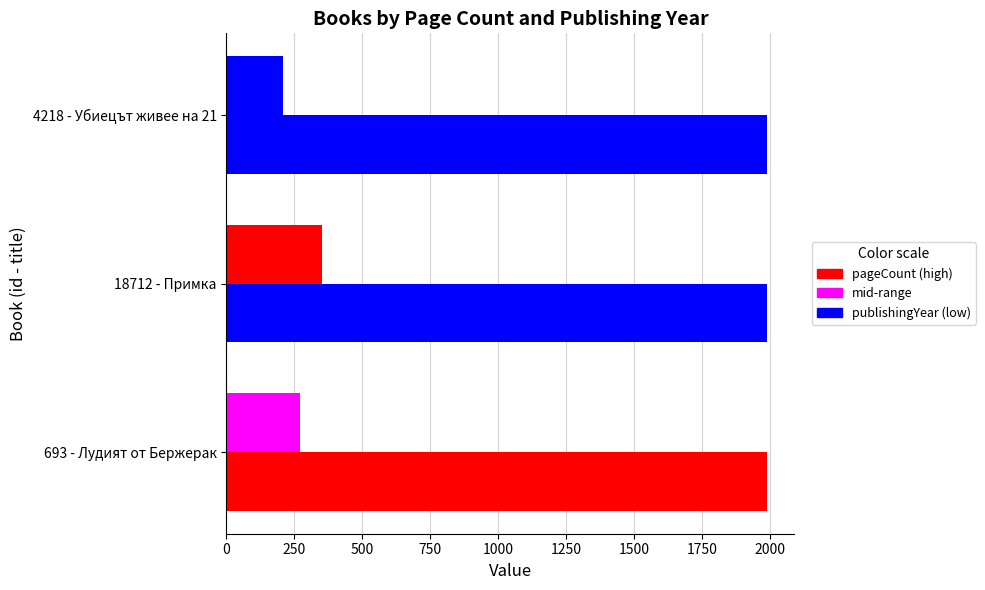

What is the maximum value shown in the chart?

1989